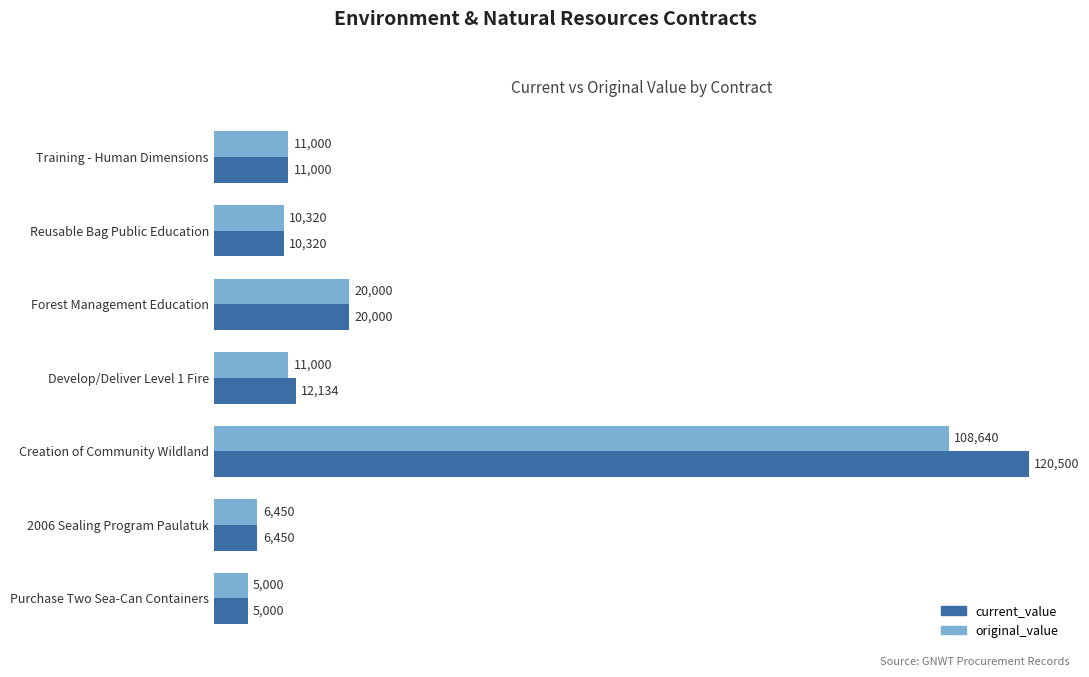

Rank the series by their maximum value, from highest to lowest.

current_value, original_value